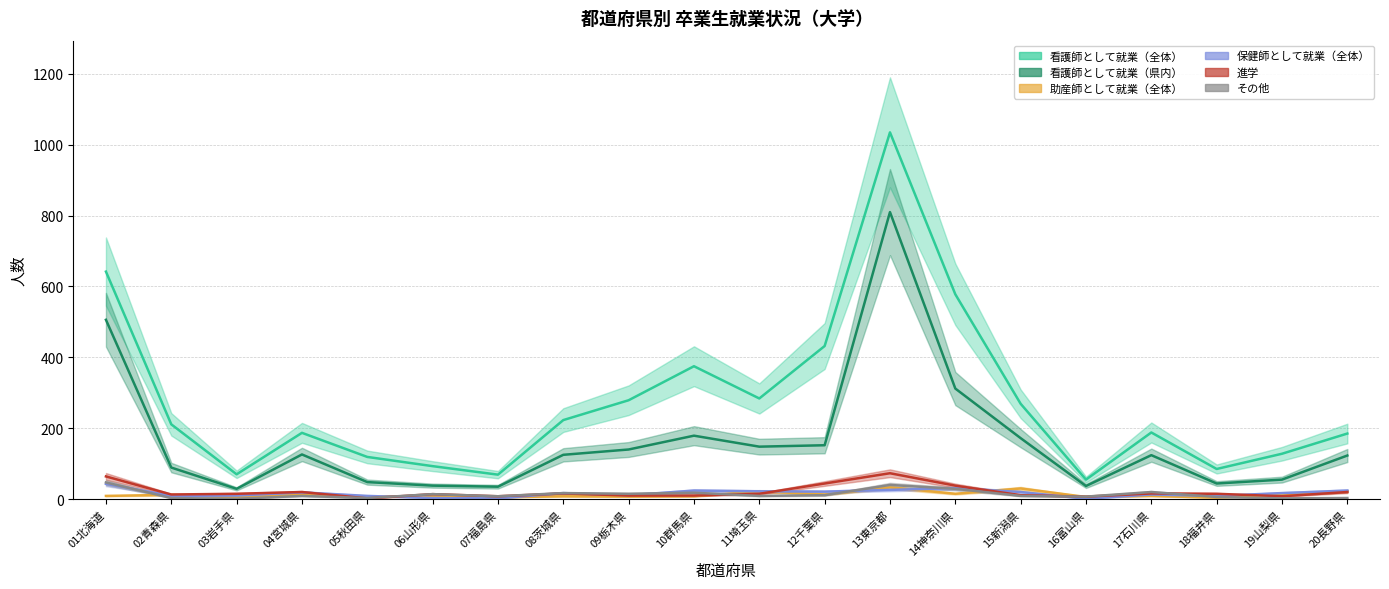

What is the difference between the highest and lowest values at 17石川県?

179